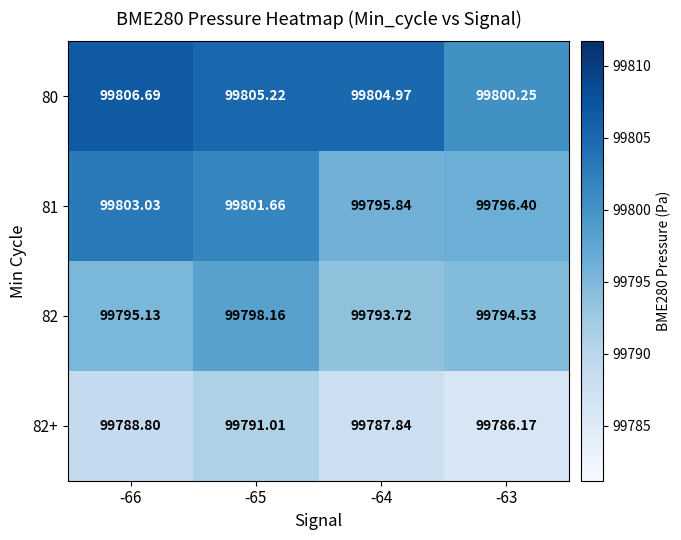

Is the value of 82 at -63 greater than the value of 80 at -66?

No